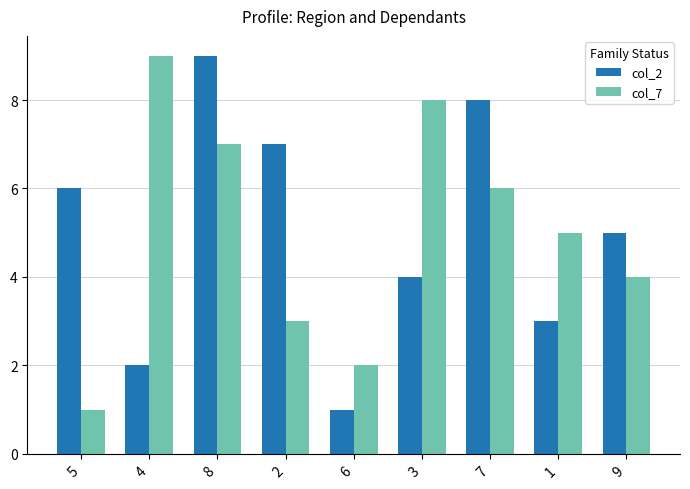

How many data points does each series have?

9